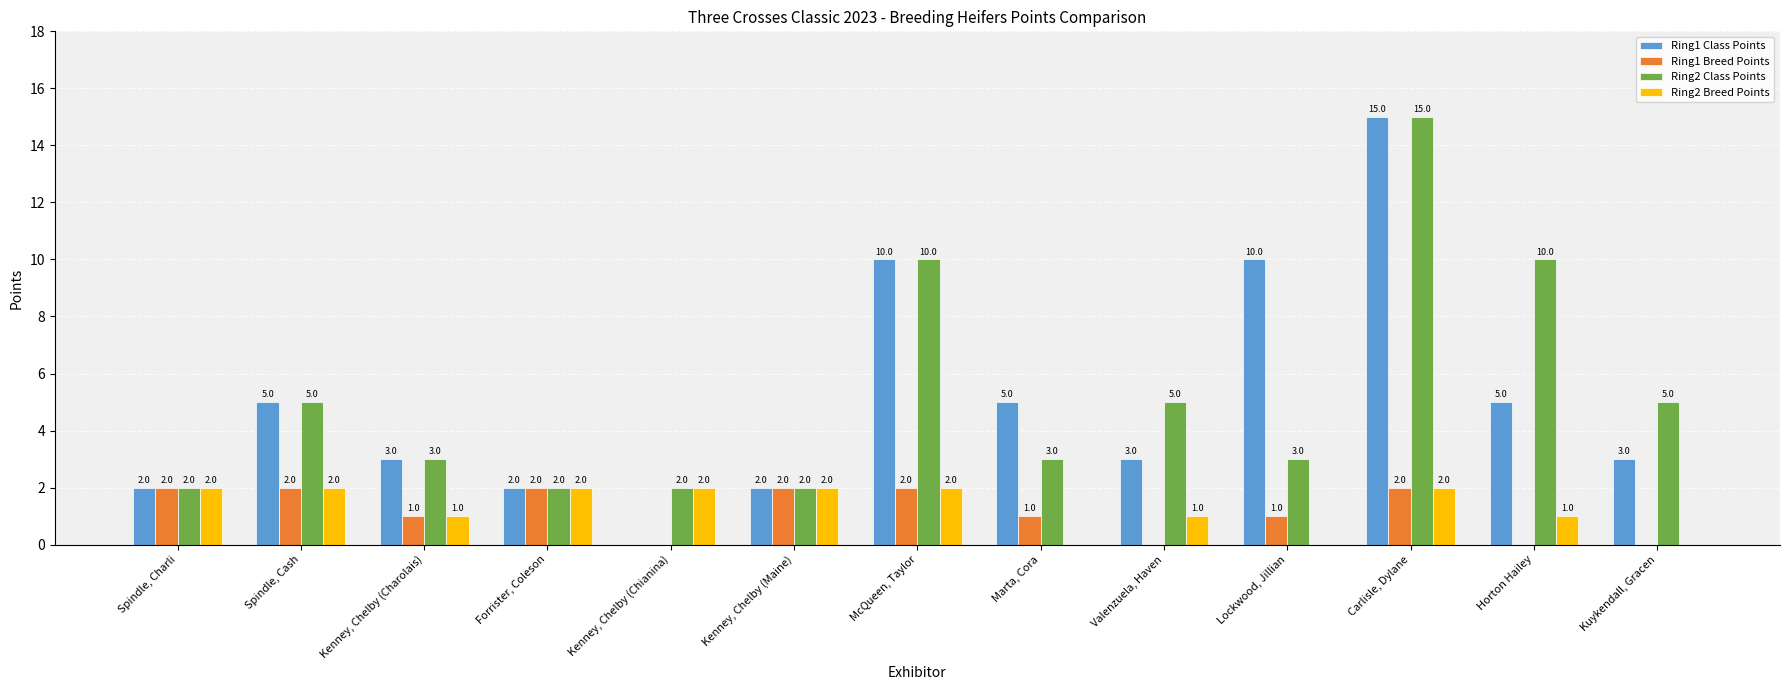

Which series has the largest total across all categories?

Ring2 Class Points